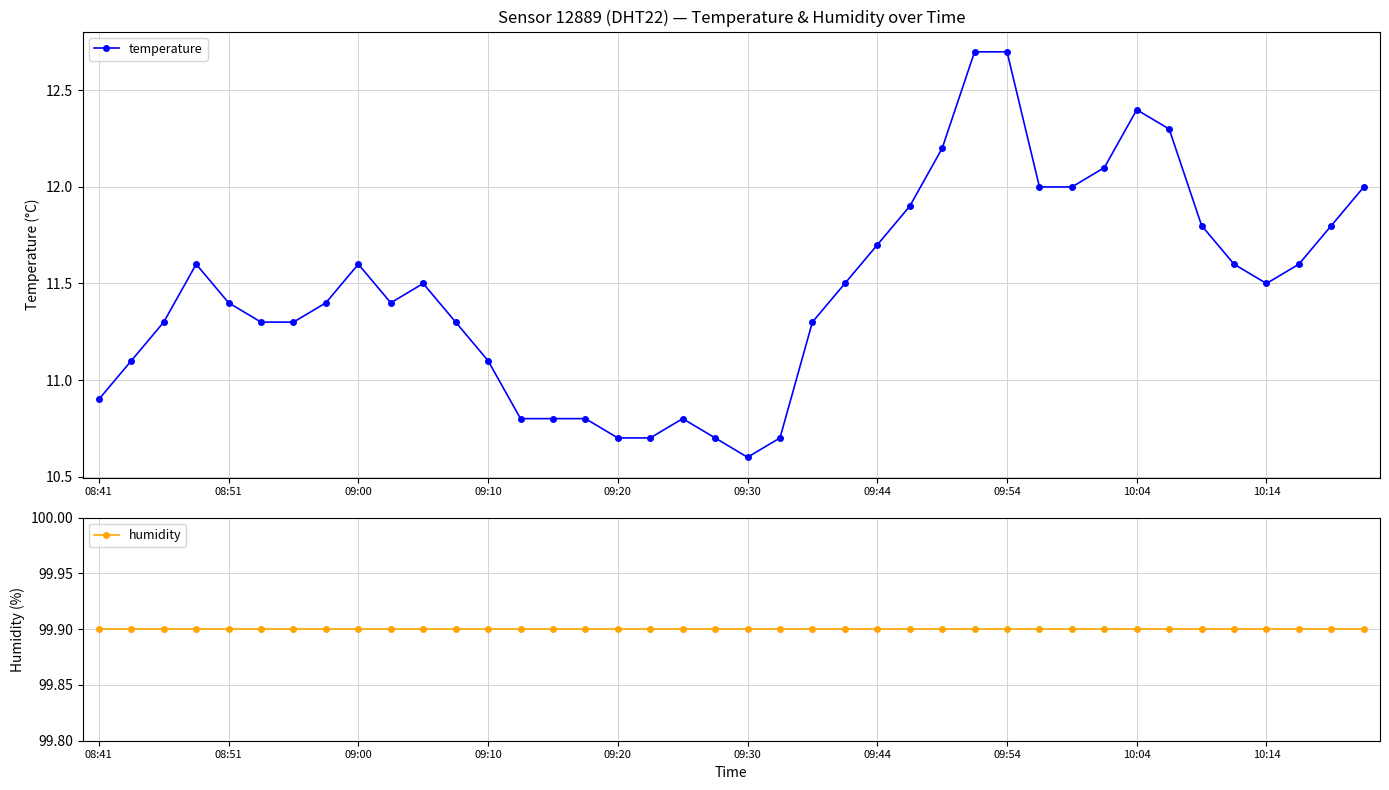

True or false: humidity has more than 0 interior local peaks.

False